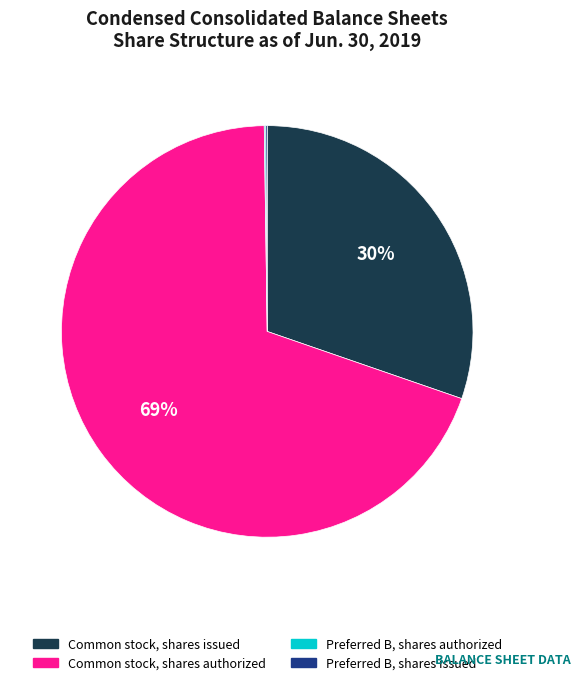

Between Common stock, shares authorized and Common stock, shares issued, which is larger?

Common stock, shares authorized